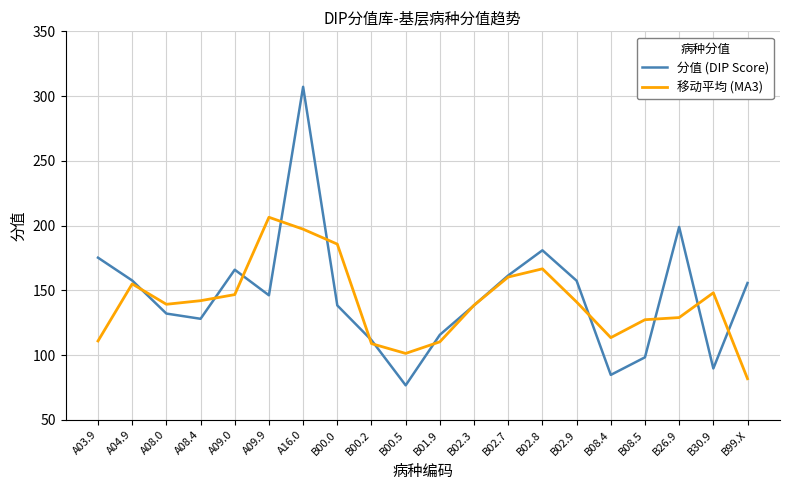

Which series has the largest range (max minus min)?

分值 (DIP Score)